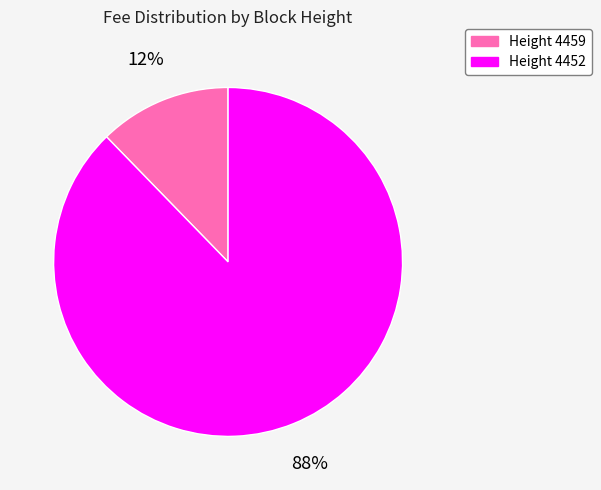

To the nearest percent, what is the average slice percentage?

50%